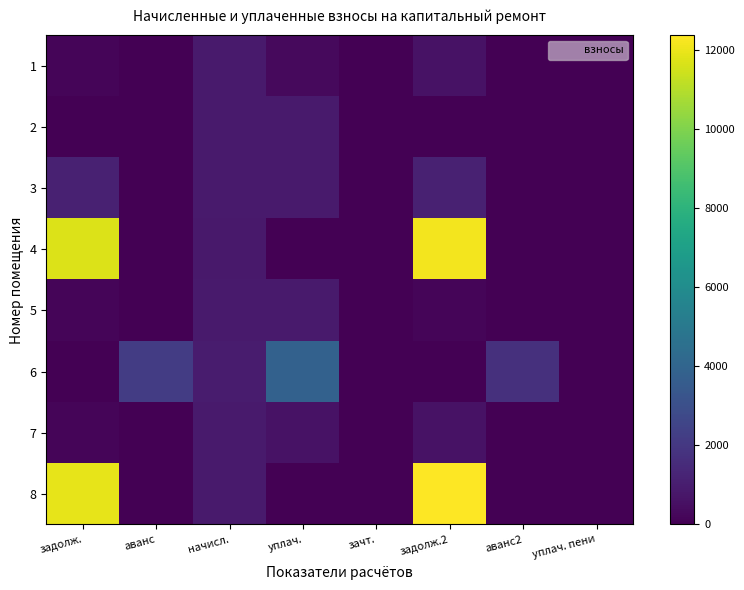

List the series in order of their peak value, highest first.

8, 4, 6, 3, 7, 5, 1, 2